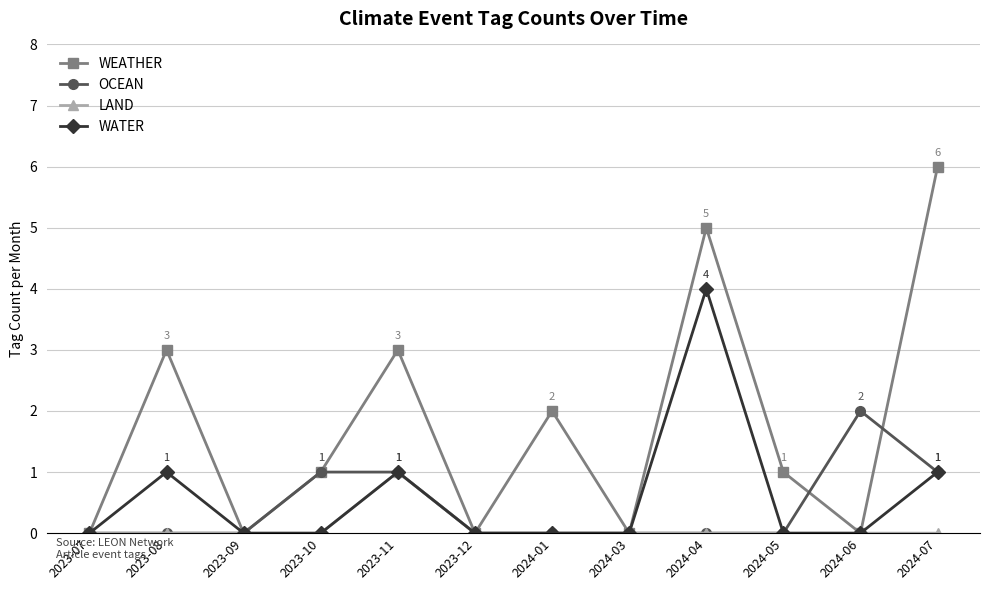

Reading left to right, what are all the values shown in this chart?

WEATHER: 2023-07=0	2023-08=3	2023-09=0	2023-10=1	2023-11=3	2023-12=0	2024-01=2	2024-03=0	2024-04=5	2024-05=1	2024-06=0	2024-07=6
OCEAN: 2023-07=0	2023-08=0	2023-09=0	2023-10=1	2023-11=1	2023-12=0	2024-01=0	2024-03=0	2024-04=0	2024-05=0	2024-06=2	2024-07=1
LAND: 2023-07=0	2023-08=0	2023-09=0	2023-10=0	2023-11=1	2023-12=0	2024-01=0	2024-03=0	2024-04=0	2024-05=0	2024-06=0	2024-07=0
WATER: 2023-07=0	2023-08=1	2023-09=0	2023-10=0	2023-11=1	2023-12=0	2024-01=0	2024-03=0	2024-04=4	2024-05=0	2024-06=0	2024-07=1